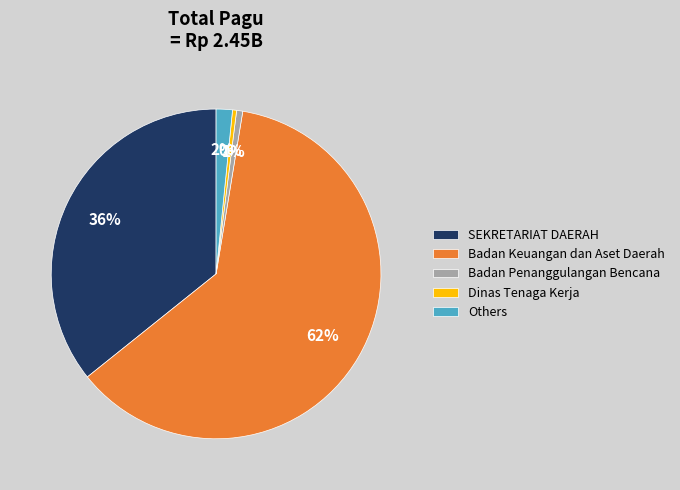

How many segments does this pie chart have?

5